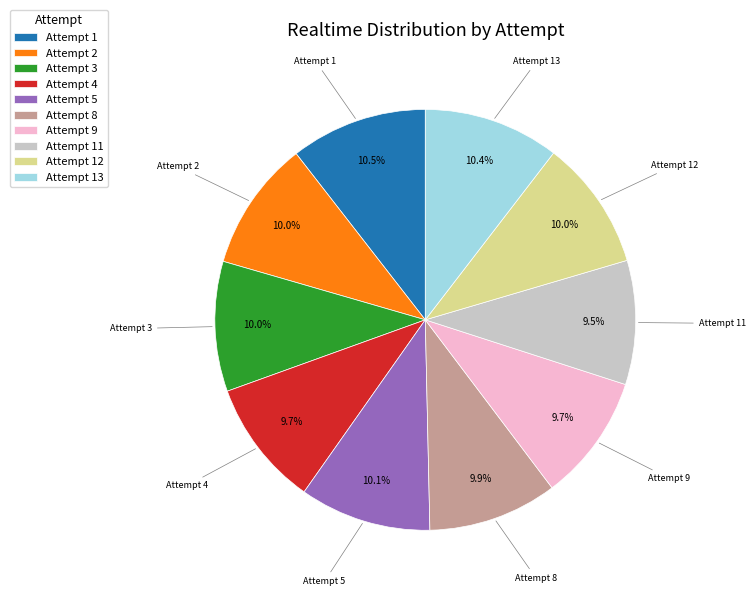

What portion of the pie excludes Attempt 9?

90.3%